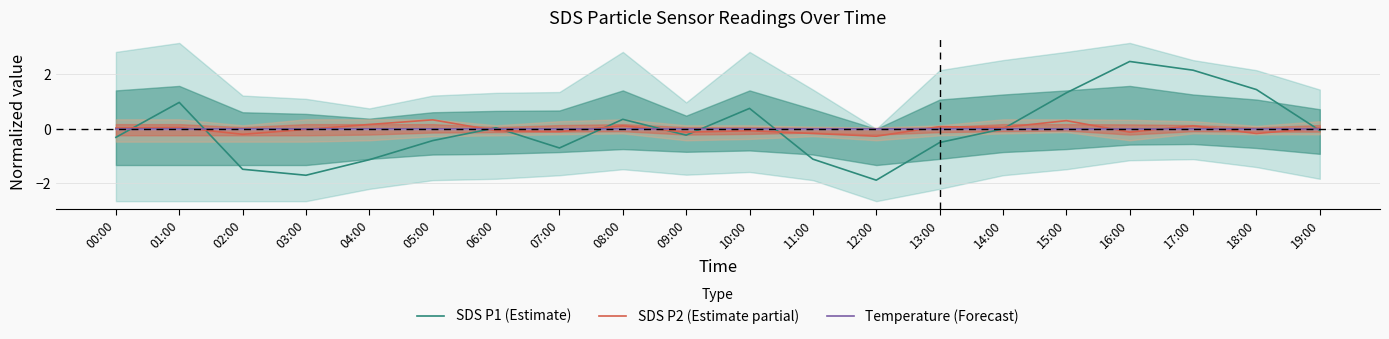

Between which two adjacent categories do SDS P1 (Estimate) and Temperature (Forecast) first intersect?

00:00 and 01:00